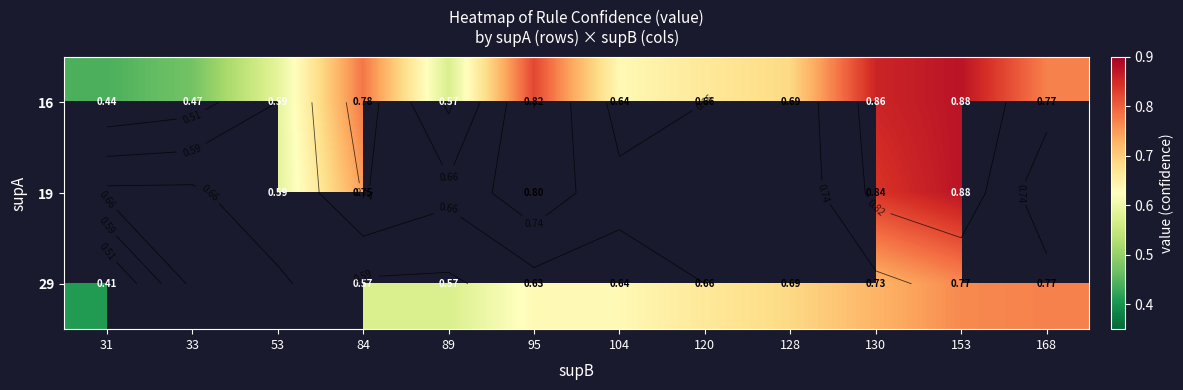

At which category does the chart reach its peak across all series?

153